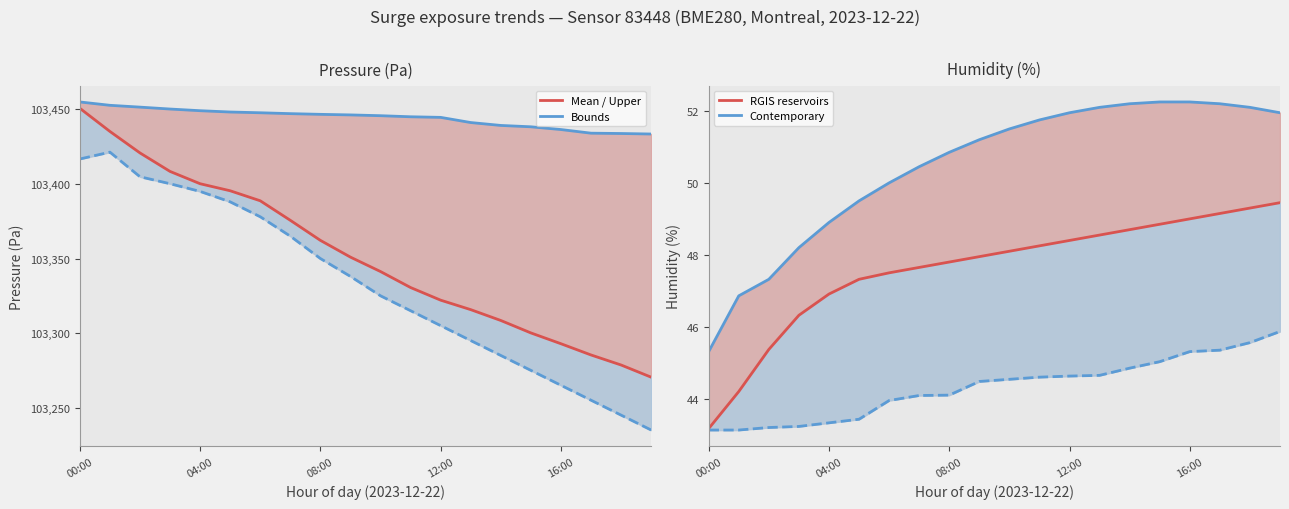

The value of Mean pressure at 5 is 174629.7. True or false?

False